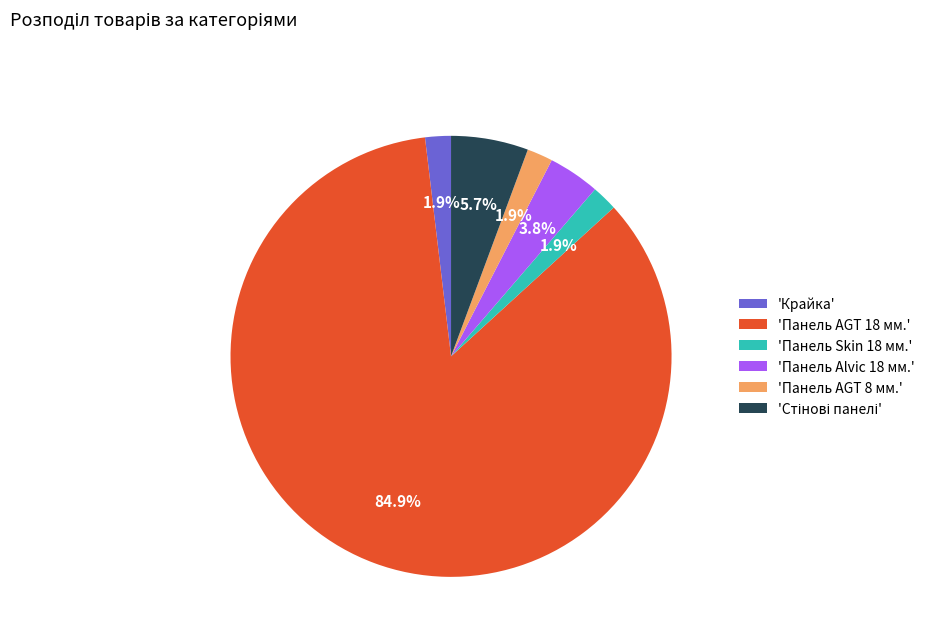

Combined, what portion of the pie is 'Панель AGT 8 мм.' and 'Крайка'?

3.8%